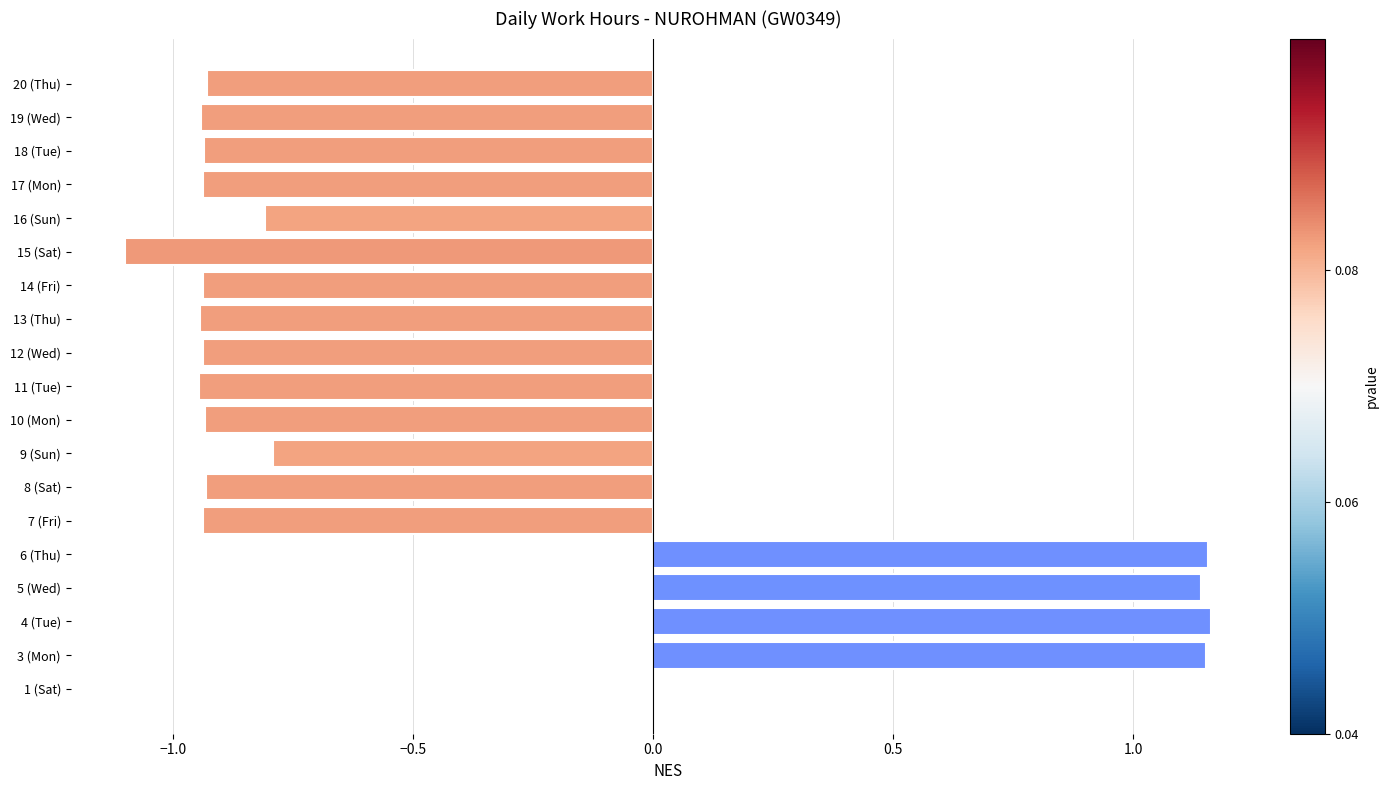

The chart shows a value of -1.6 at 11 (Tue). True or false?

False